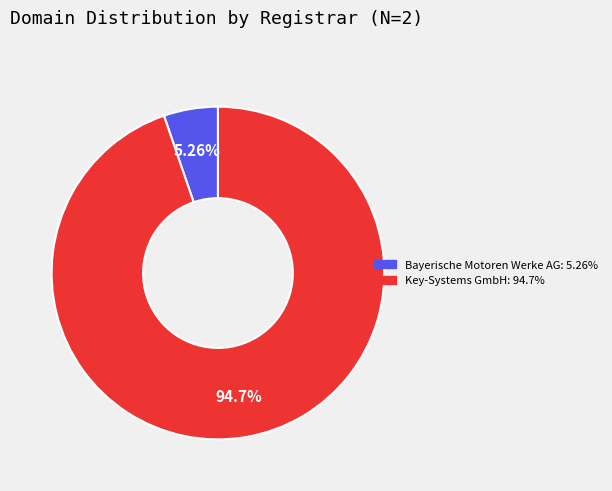

Count the number of slices in the pie.

2